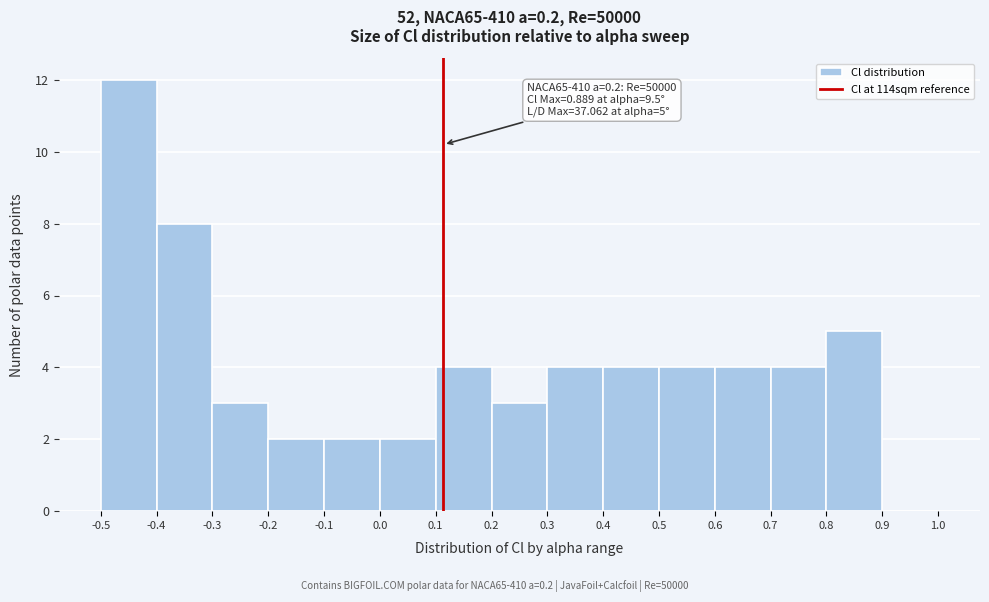

Over which range of the x-axis is the bar tallest?

-0.5 to -0.4